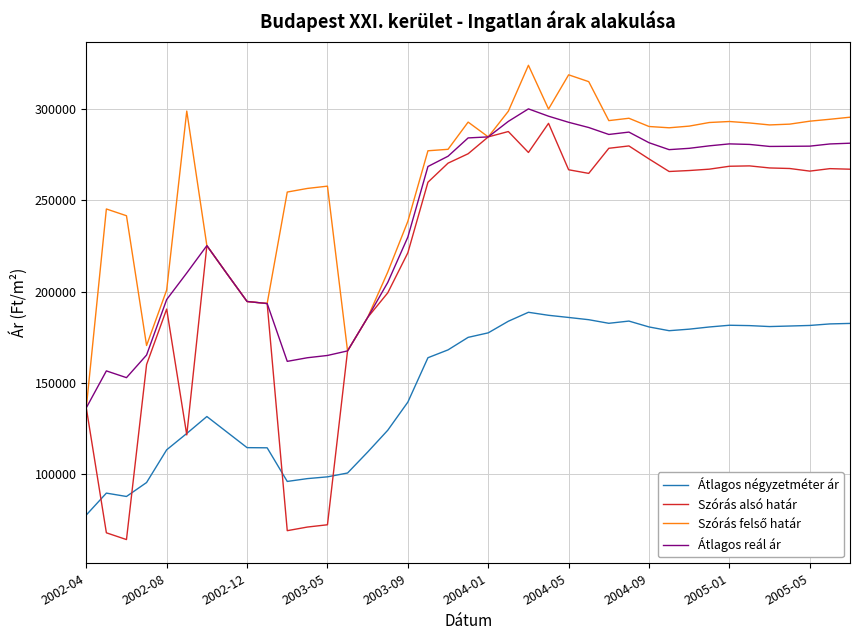

What is the smallest value displayed?

64288